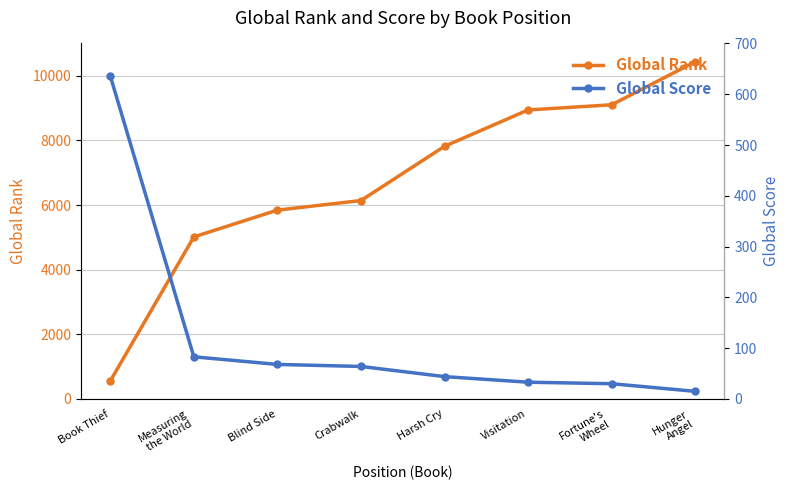

What is the minimum value shown in the chart?

15